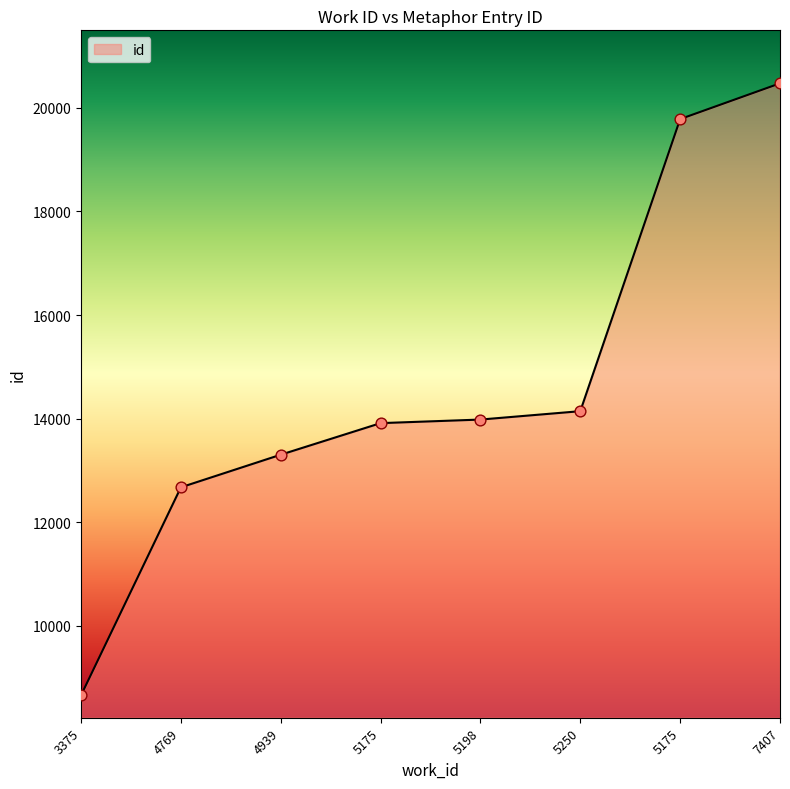

Approximately how many times larger is the value at 4939 compared to 5175?

1.0